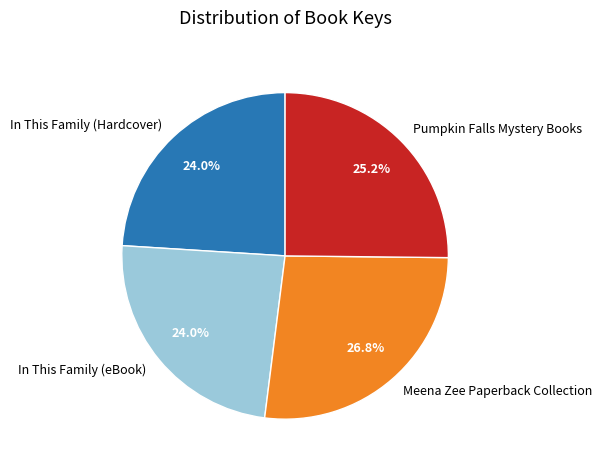

Does Pumpkin Falls Mystery Books represent more than half of the total?

No